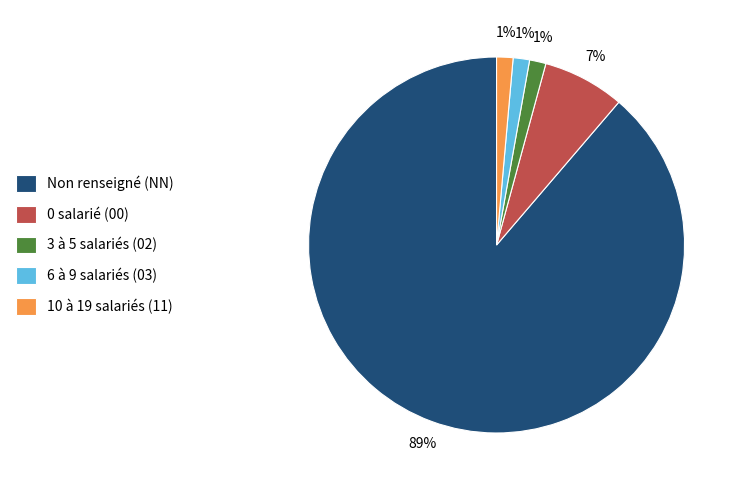

The 10 à 19 salariés (11) slice represents 8% of the pie. True or false?

False